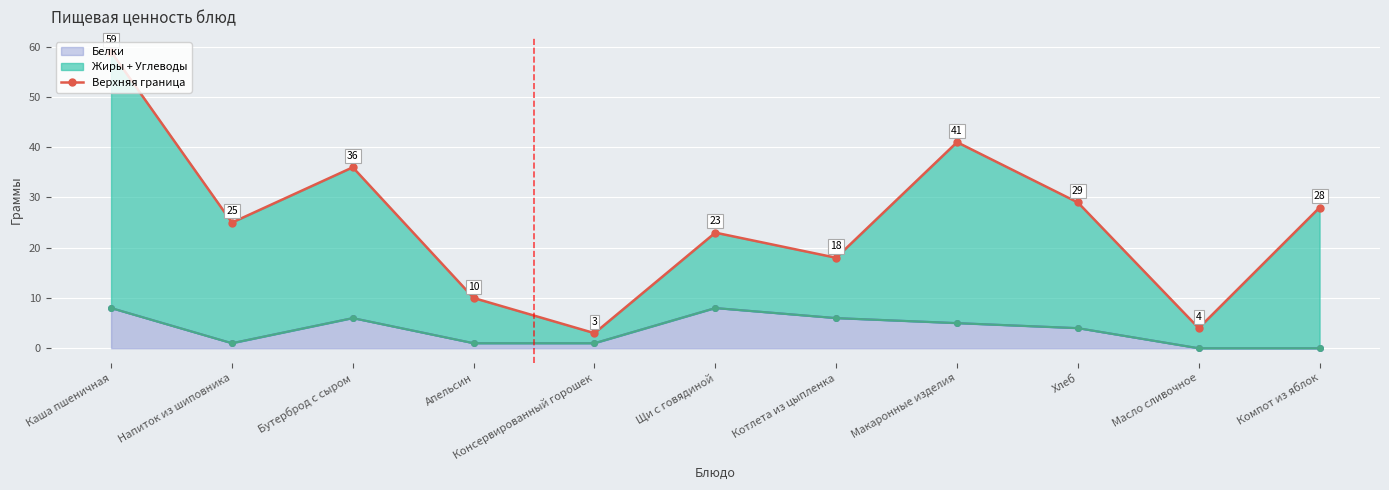

What is the label of the 3rd point from the left?

Бутерброд с сыром